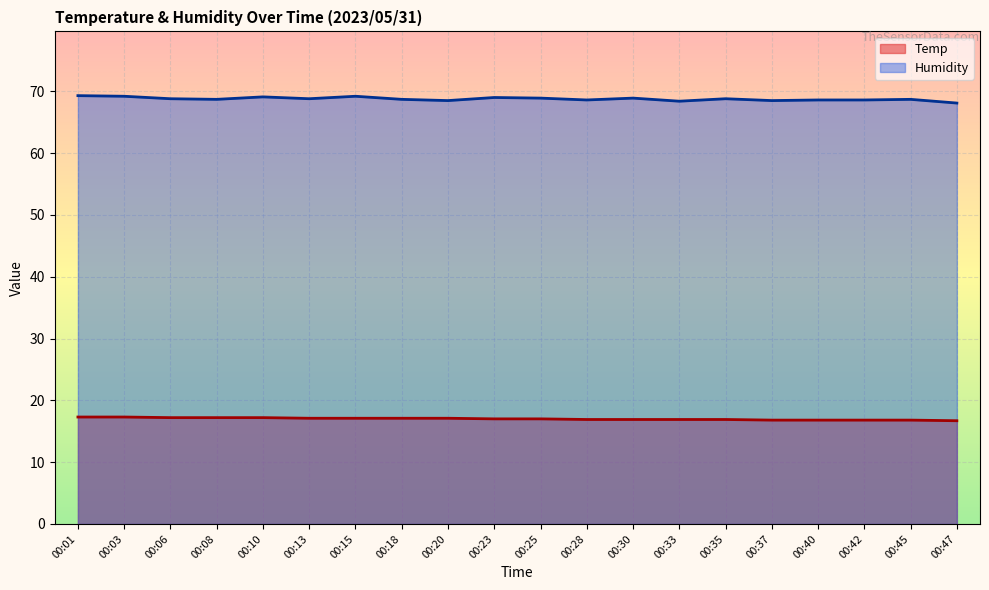

True or false: Humidity and Temp intersect in this chart.

False